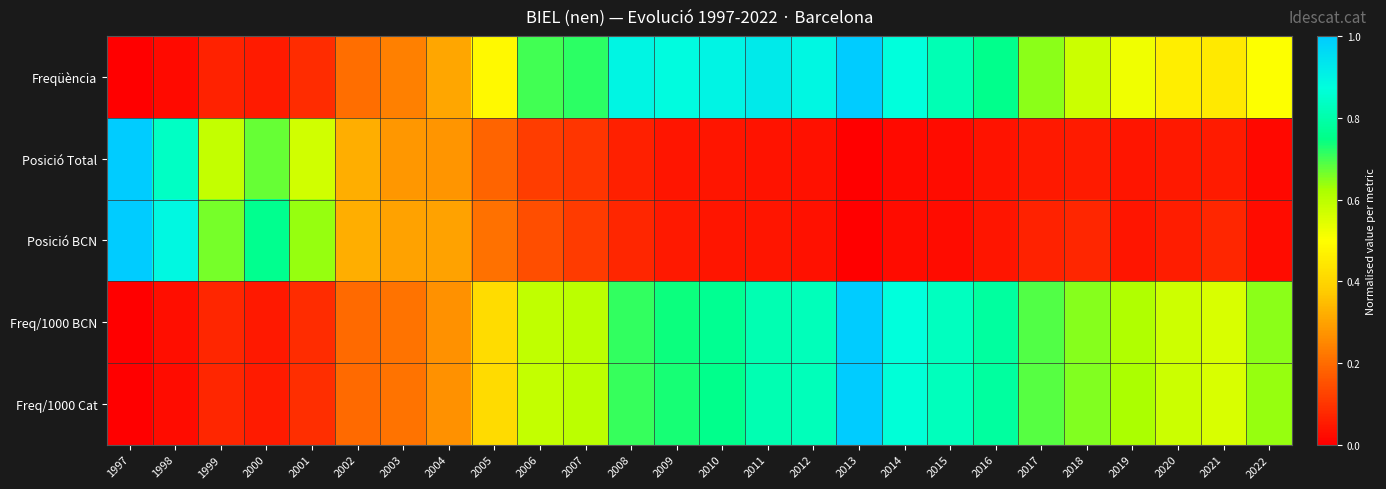

Reading left to right, list all the values displayed in this chart.

Freqüència: 1997=0.0	1998=0.0	1999=0.1	2000=0.1	2001=0.1	2002=0.2	2003=0.2	2004=0.3	2005=0.5	2006=0.7	2007=0.7	2008=0.9	2009=0.9	2010=0.9	2011=0.9	2012=0.9	2013=1.0	2014=0.9	2015=0.8	2016=0.8	2017=0.6	2018=0.6	2019=0.5	2020=0.5	2021=0.4	2022=0.5
Posició Total: 1997=1.0	1998=0.8	1999=0.6	2000=0.7	2001=0.6	2002=0.3	2003=0.3	2004=0.3	2005=0.2	2006=0.1	2007=0.1	2008=0.1	2009=0.0	2010=0.0	2011=0.0	2012=0.0	2013=0.0	2014=0.0	2015=0.0	2016=0.0	2017=0.0	2018=0.1	2019=0.0	2020=0.0	2021=0.1	2022=0.0
Posició BCN: 1997=1.0	1998=0.9	1999=0.7	2000=0.8	2001=0.6	2002=0.3	2003=0.3	2004=0.3	2005=0.2	2006=0.1	2007=0.1	2008=0.1	2009=0.0	2010=0.0	2011=0.0	2012=0.0	2013=0.0	2014=0.0	2015=0.0	2016=0.0	2017=0.1	2018=0.1	2019=0.0	2020=0.1	2021=0.1	2022=0.0
Freq/1000 BCN: 1997=0.0	1998=0.0	1999=0.1	2000=0.1	2001=0.1	2002=0.2	2003=0.2	2004=0.3	2005=0.4	2006=0.6	2007=0.6	2008=0.7	2009=0.7	2010=0.8	2011=0.8	2012=0.8	2013=1.0	2014=0.9	2015=0.8	2016=0.8	2017=0.7	2018=0.7	2019=0.6	2020=0.6	2021=0.6	2022=0.6
Freq/1000 Cat: 1997=0.0	1998=0.0	1999=0.1	2000=0.1	2001=0.1	2002=0.2	2003=0.2	2004=0.3	2005=0.4	2006=0.6	2007=0.6	2008=0.7	2009=0.7	2010=0.8	2011=0.8	2012=0.8	2013=1.0	2014=0.9	2015=0.8	2016=0.8	2017=0.7	2018=0.7	2019=0.6	2020=0.6	2021=0.6	2022=0.6